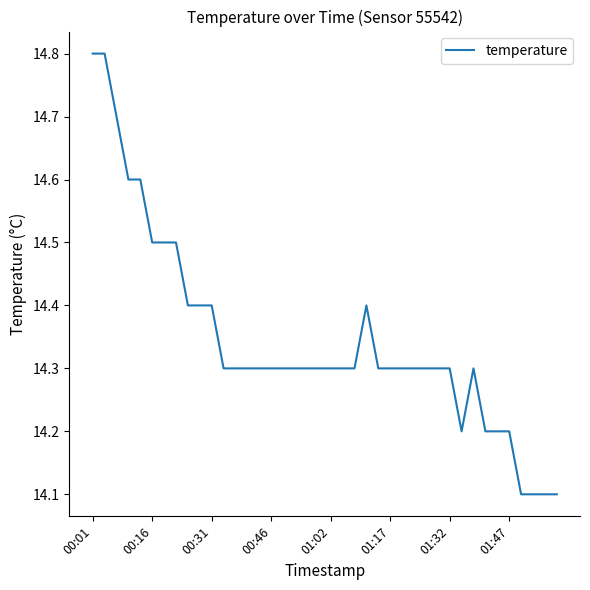

How many lines are shown in the chart?

1